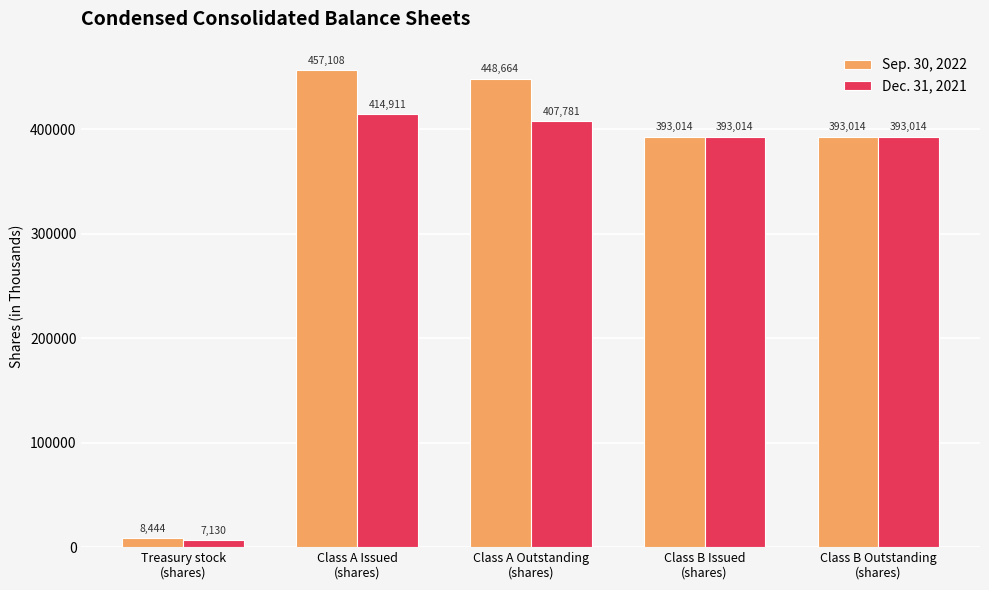

List the series in order of their peak value, lowest first.

Dec. 31, 2021, Sep. 30, 2022